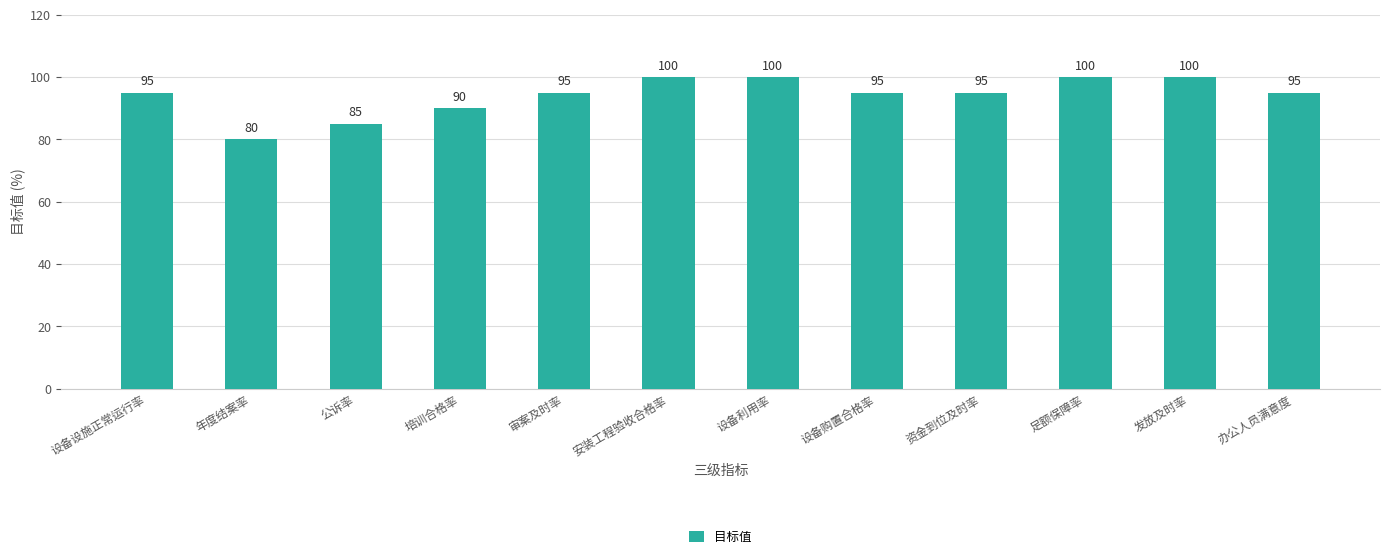

What is the label of the 7th bar from the right?

安装工程验收合格率